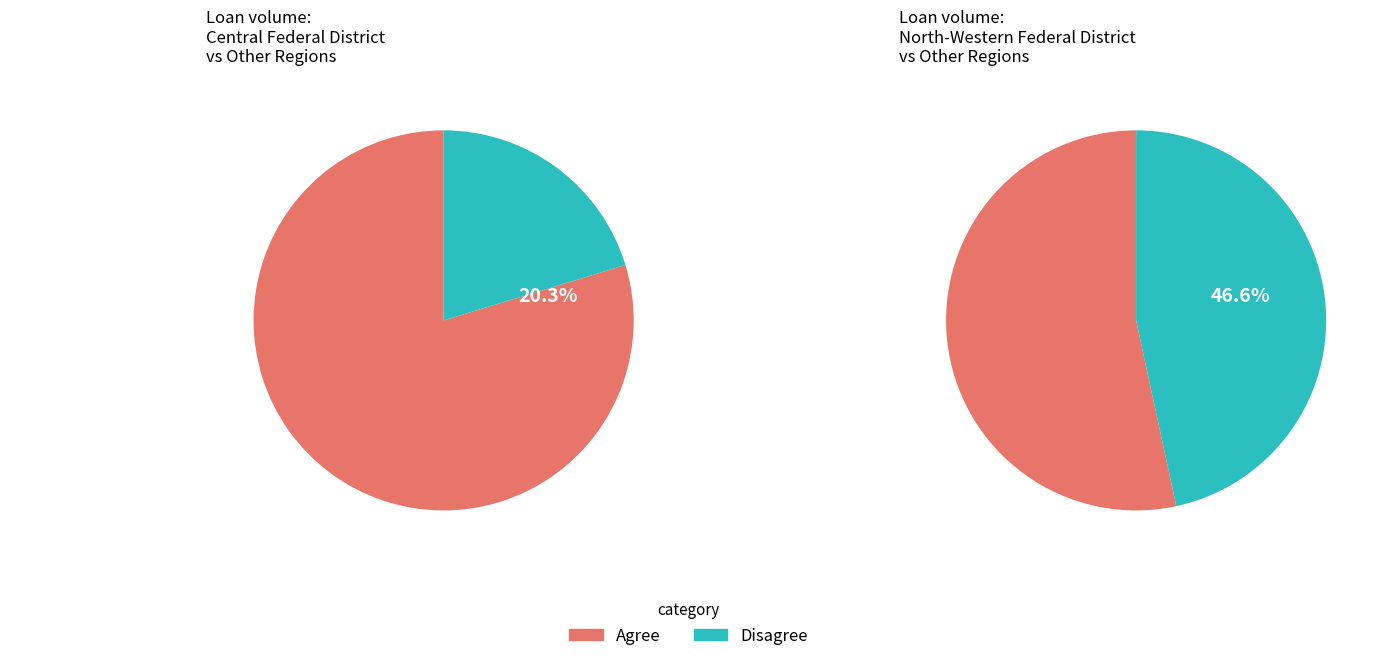

Is it true that Vladimir Region is 0% of the pie?

True